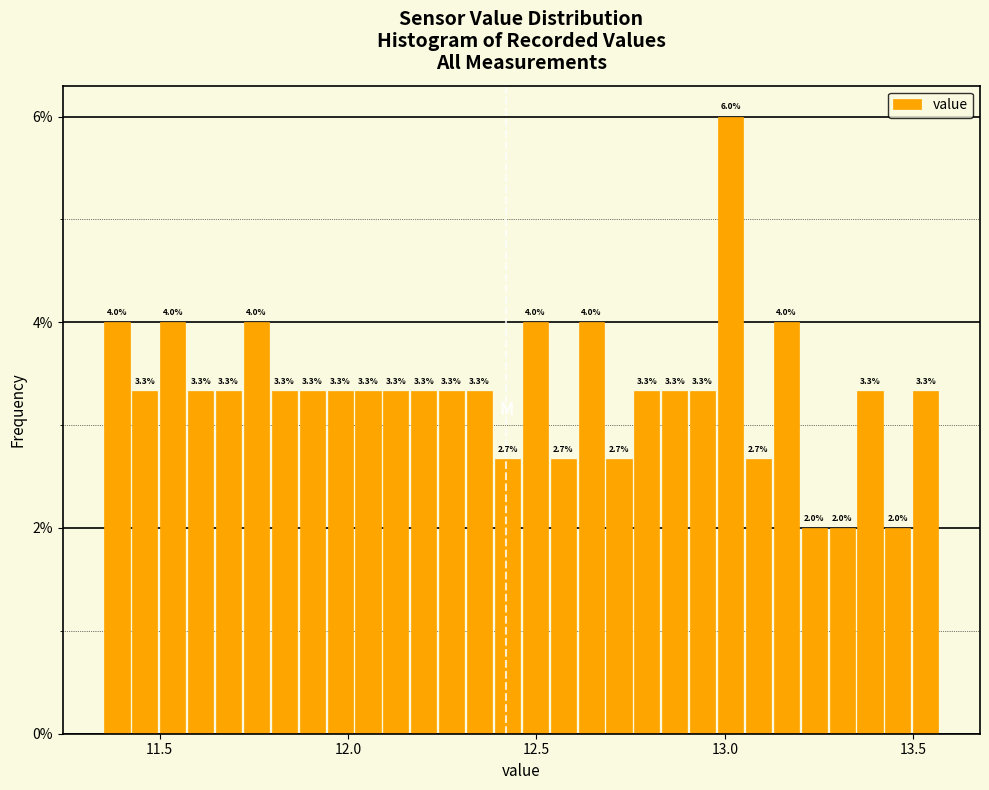

Read against the x-axis, roughly where is the centre of the tallest bar?

13.00